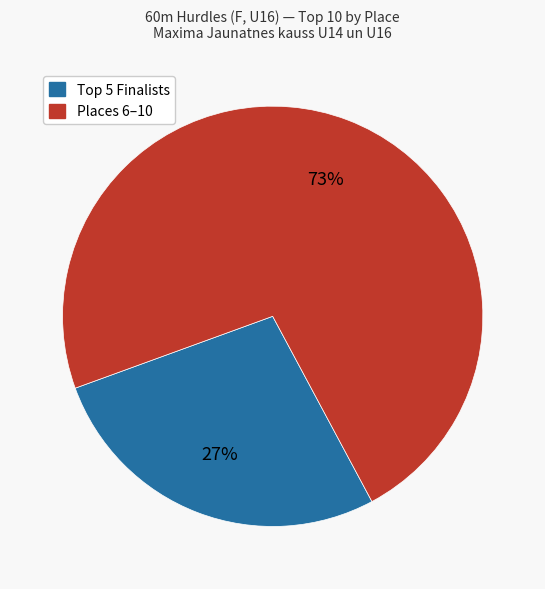

To the nearest percent, what is the average slice percentage?

50%